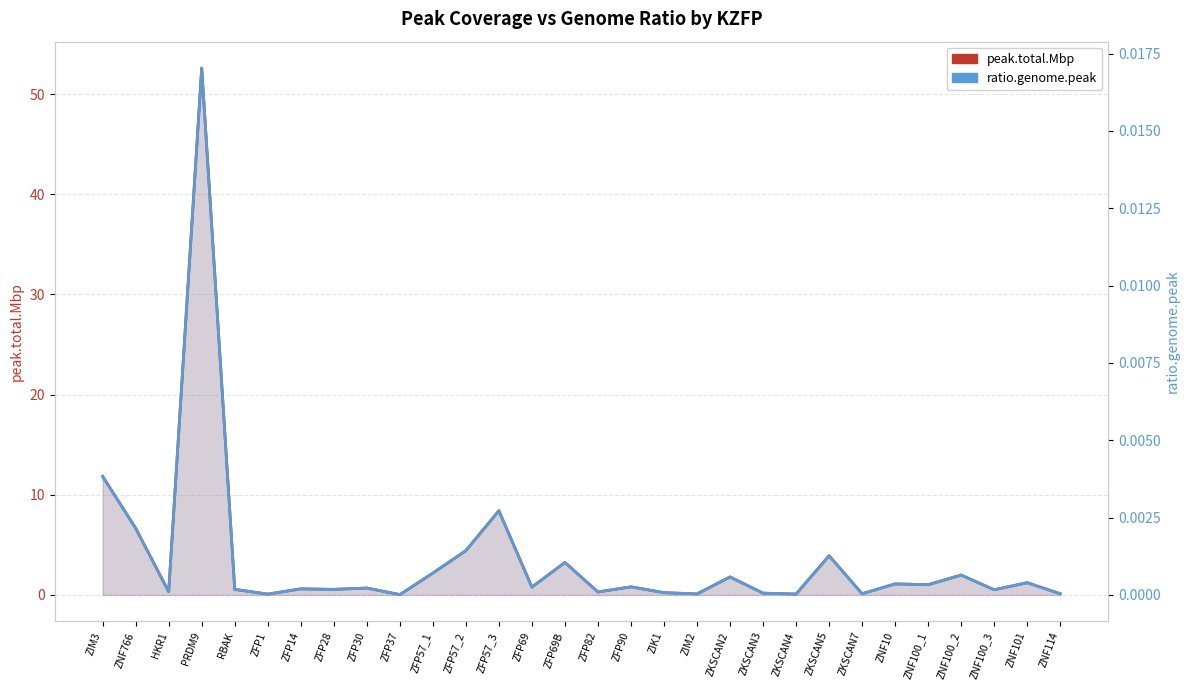

Which category has the highest value in the peak.total.Mbp series?

PRDM9